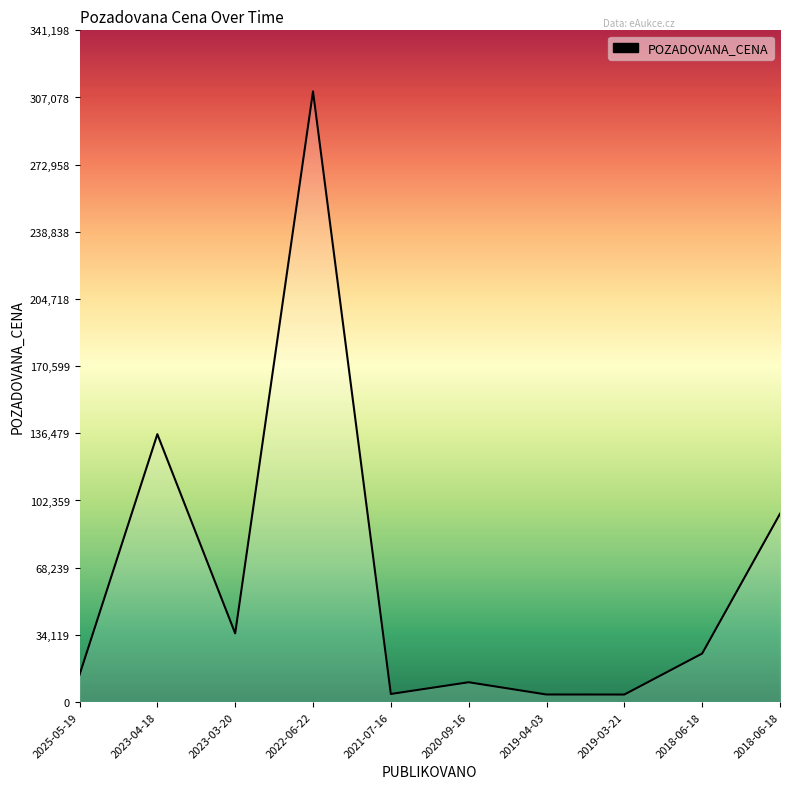

How many lines are shown in the chart?

1